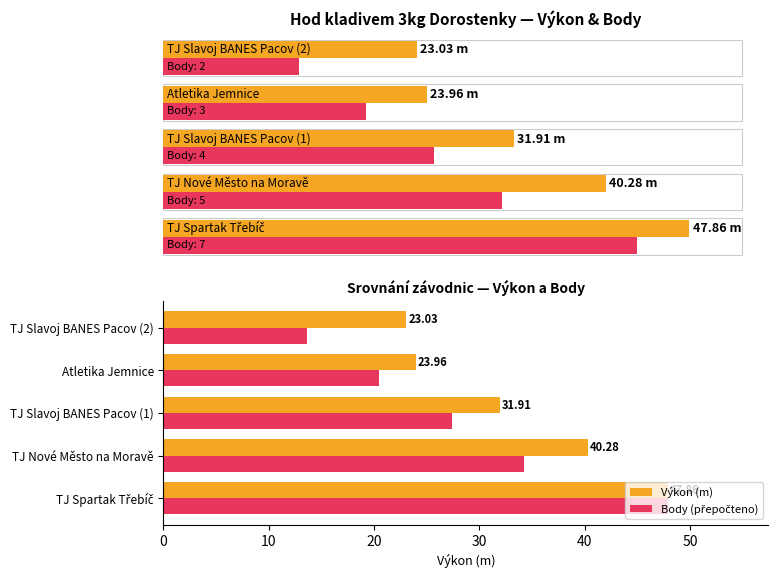

How many data points in Body (přepočteno) are above 27?

3